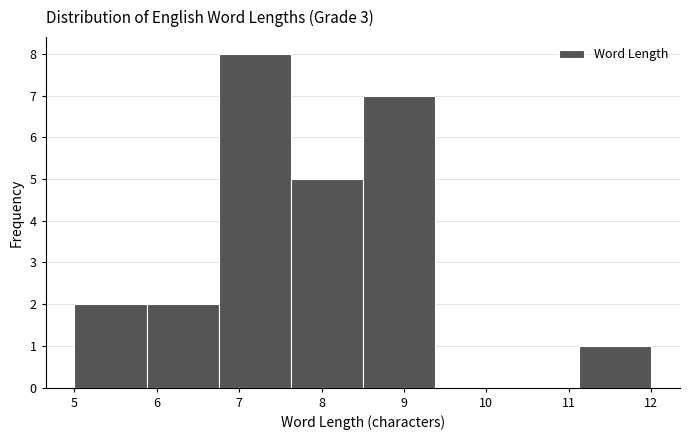

Reading left to right, transcribe this chart: for each bar, give the range it covers on the x-axis and its height. Neither the bar edges nor the heights are printed on the chart, so give them approximately, as read against the axes.

5.0 to 5.9: 2
5.9 to 6.8: 2
6.8 to 7.6: 8
7.6 to 8.5: 5
8.5 to 9.4: 7
9.4 to 10.3: 0
10.3 to 11.1: 0
11.1 to 12.0: 1